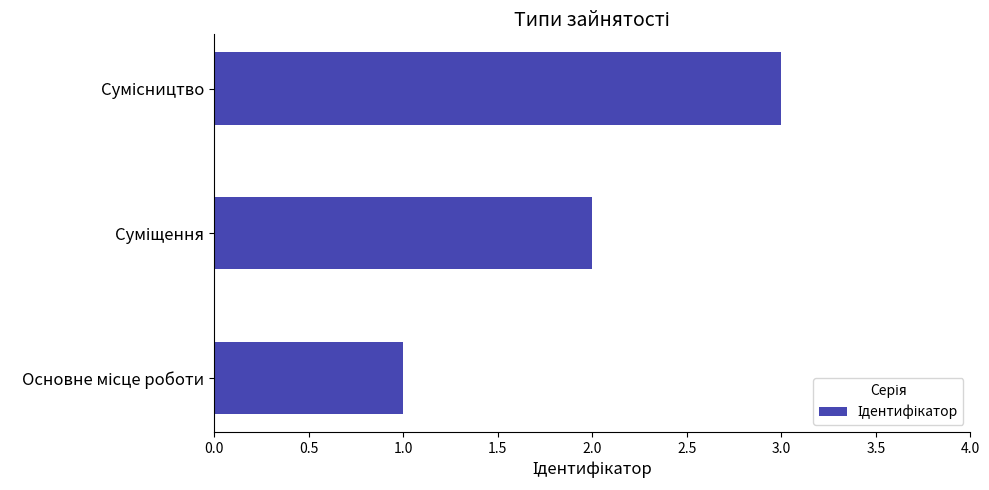

What is the greatest value displayed?

3